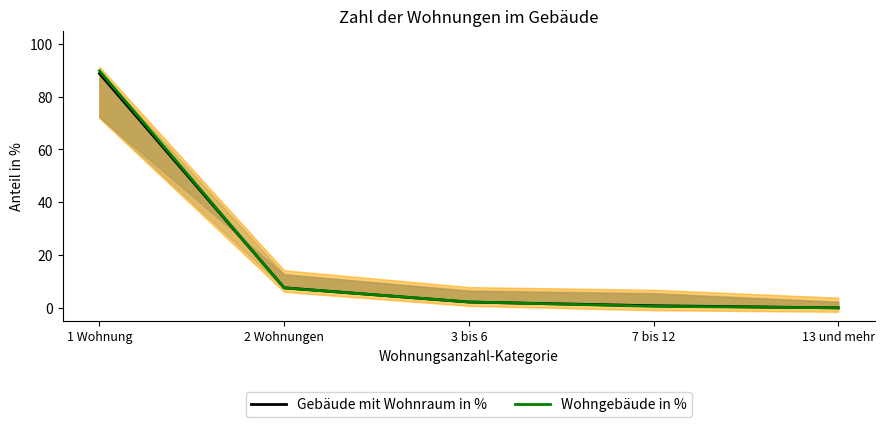

What is the total value across all series at 1 Wohnung?

178.6